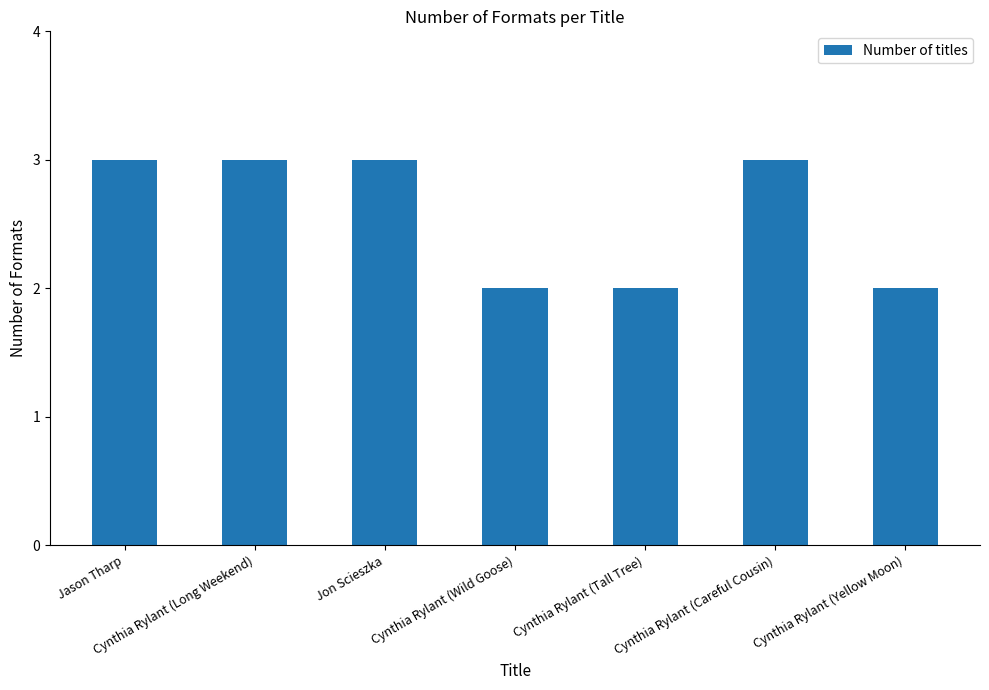

What is the difference between the maximum and second lowest values?

1